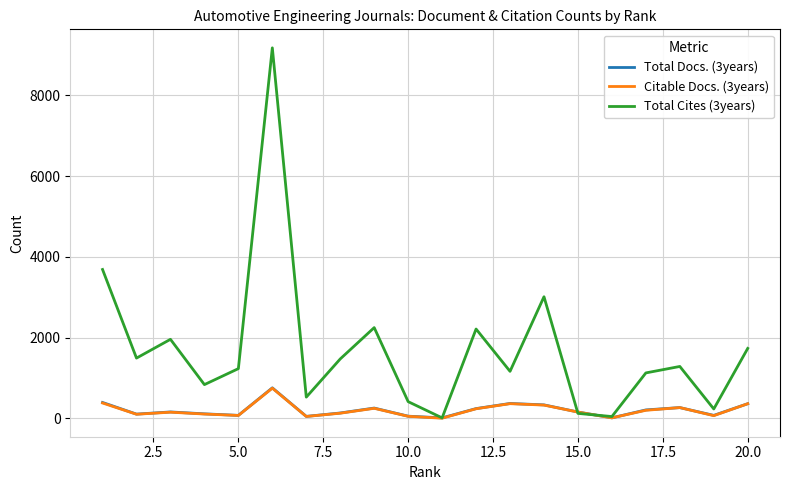

What is the maximum value shown in the chart?

9178